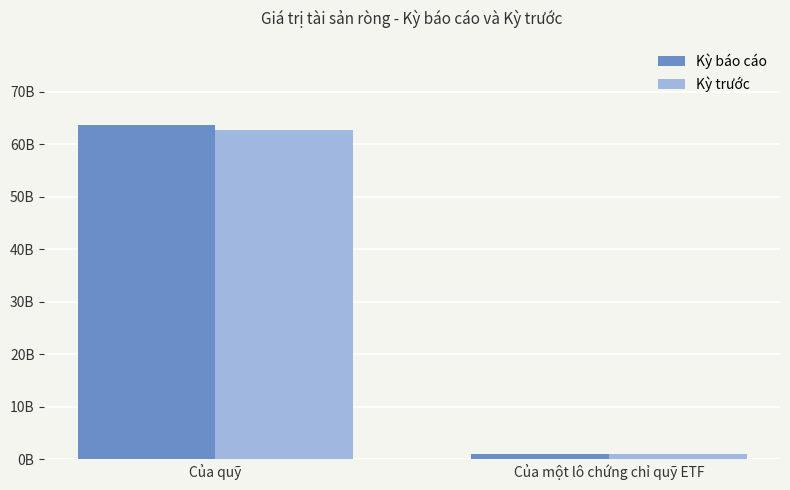

Does the chart contain stacked bars?

No